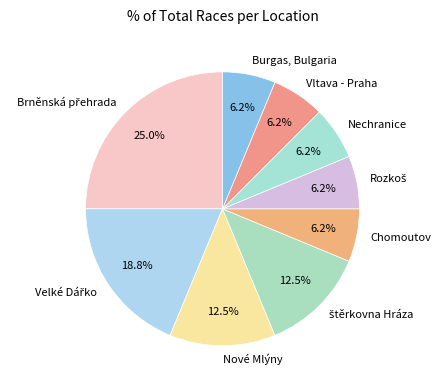

Is it true that Burgas, Bulgaria is 6% of the pie?

True